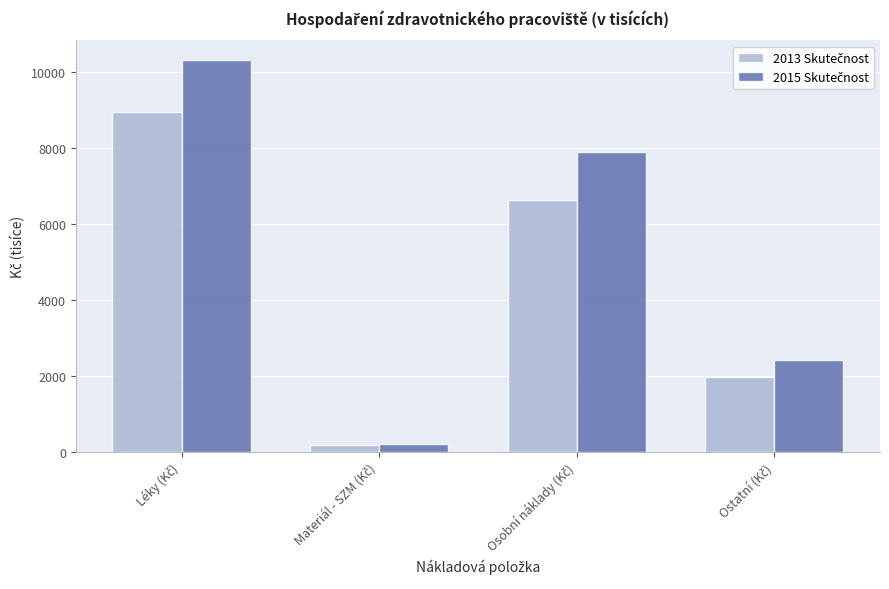

What is the maximum value shown in the chart?

10321.3